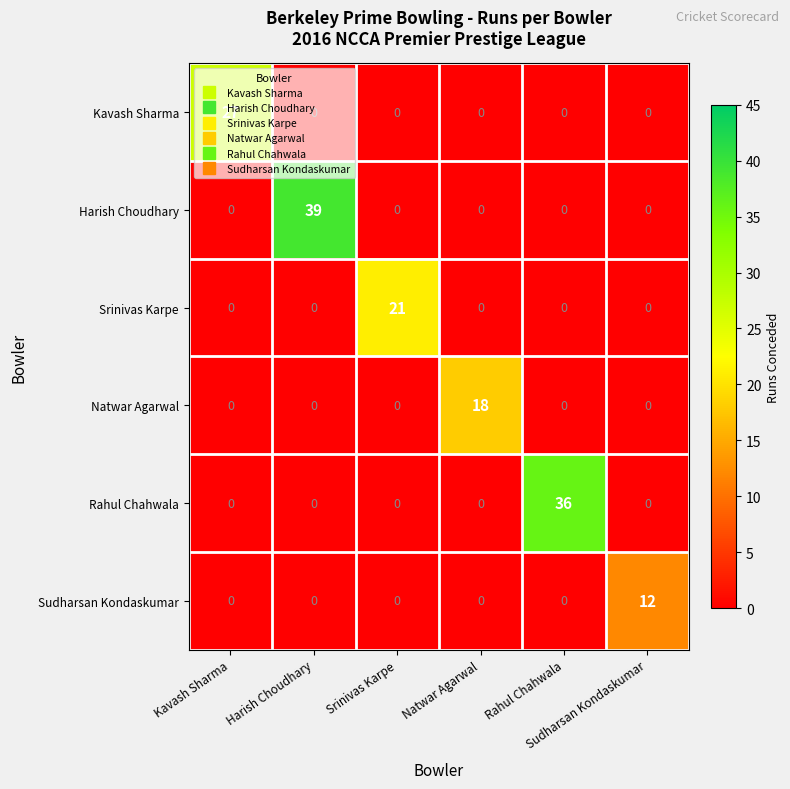

At how many categories does at least one series exceed 26?

3